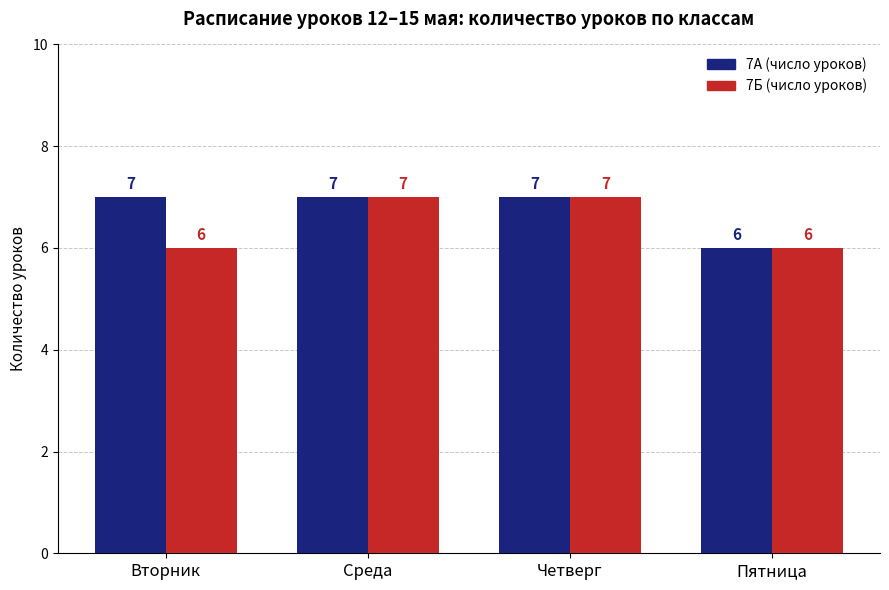

Are the bars grouped side by side (vs. stacked)?

Yes